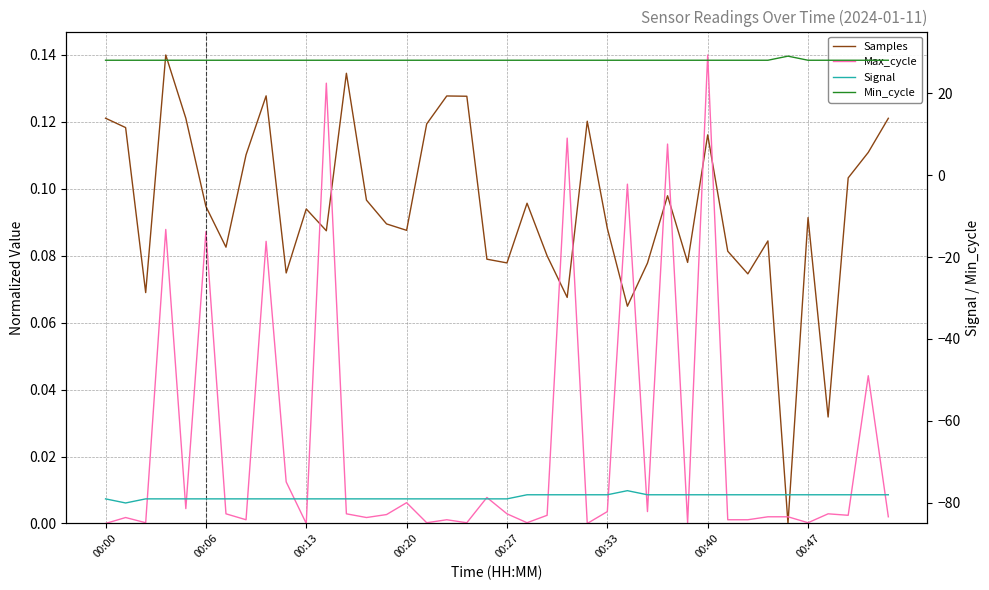

What is the sum of all Signal values?

-3141.0